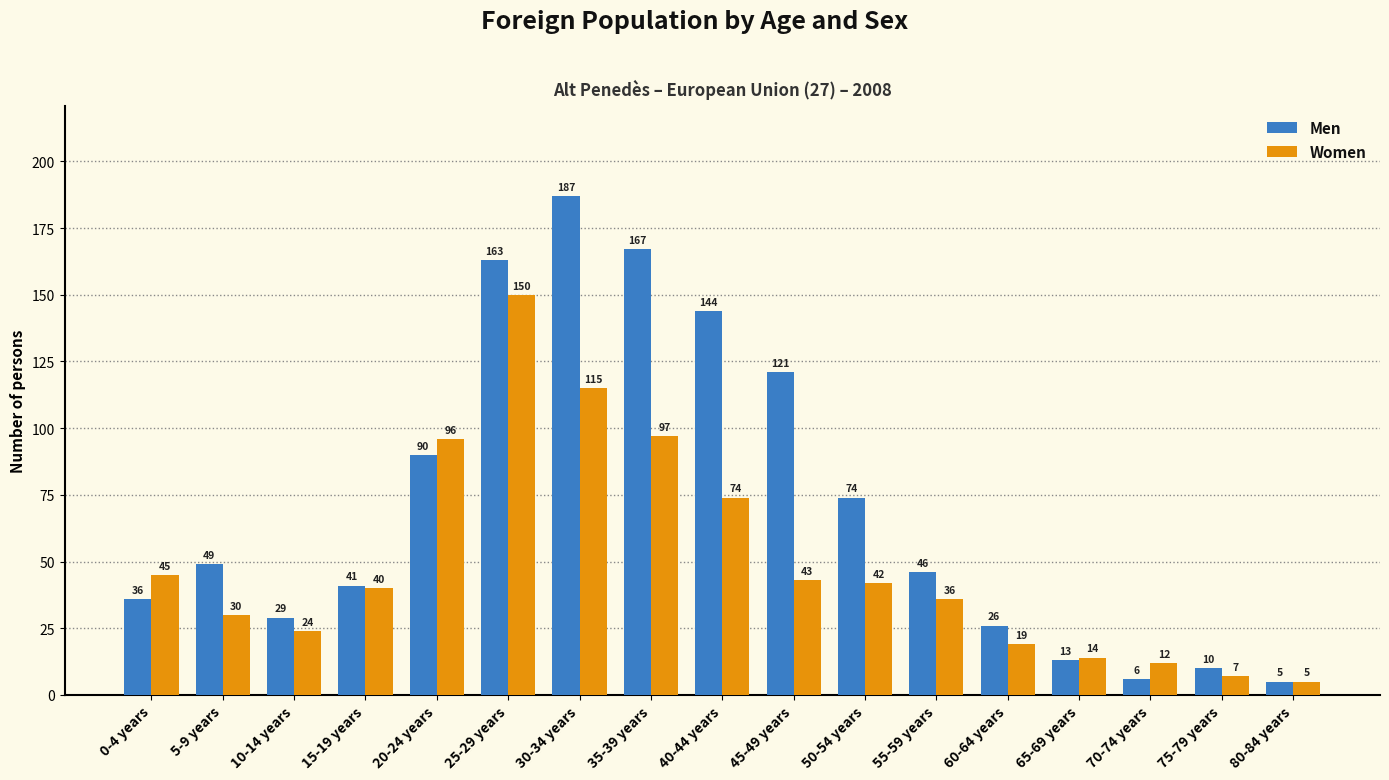

What are all the series names shown in the legend?

Men, Women